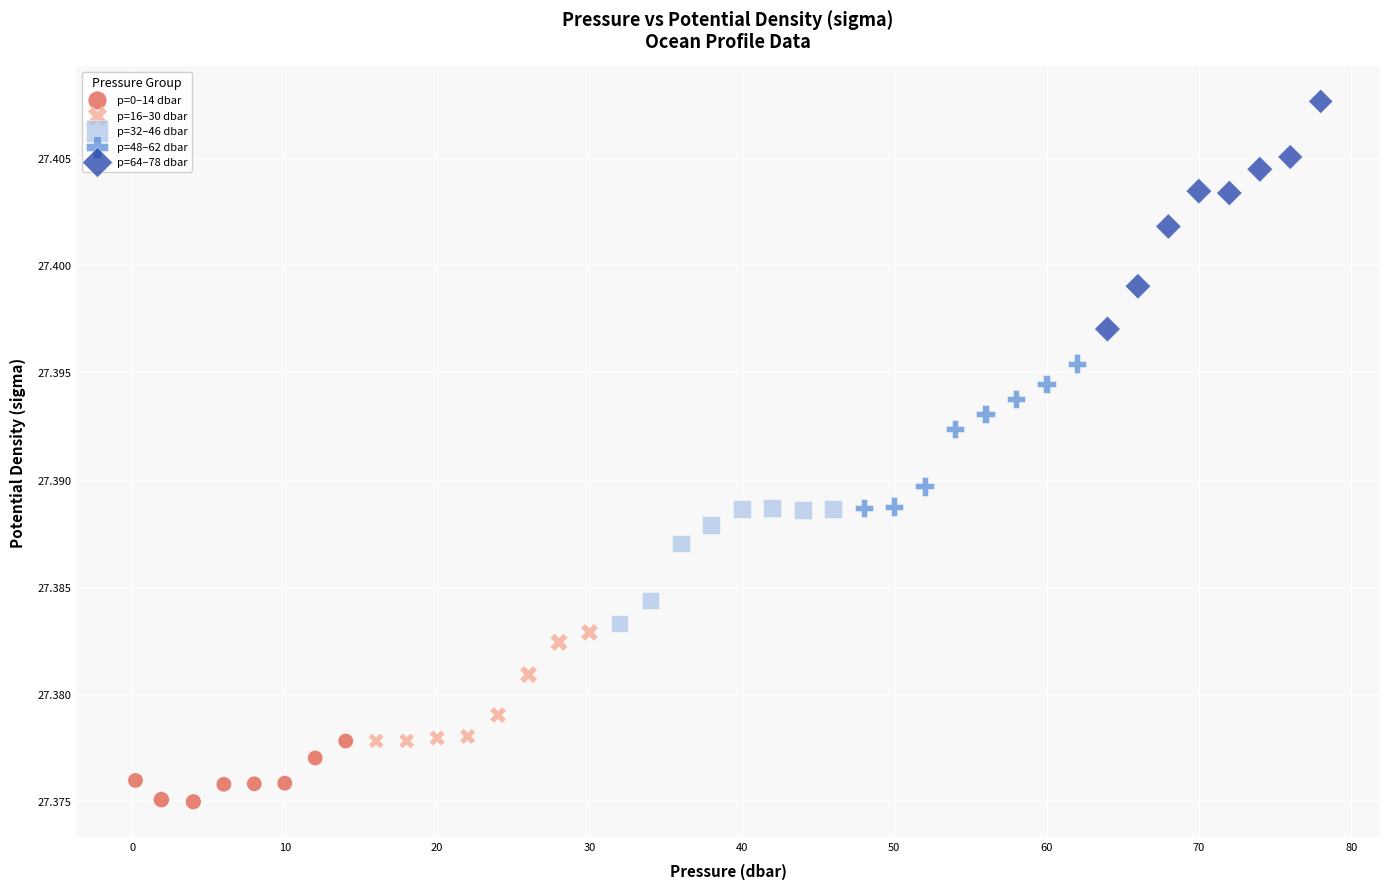

Which series has the largest Y range (max minus min)?

p=64–78 dbar